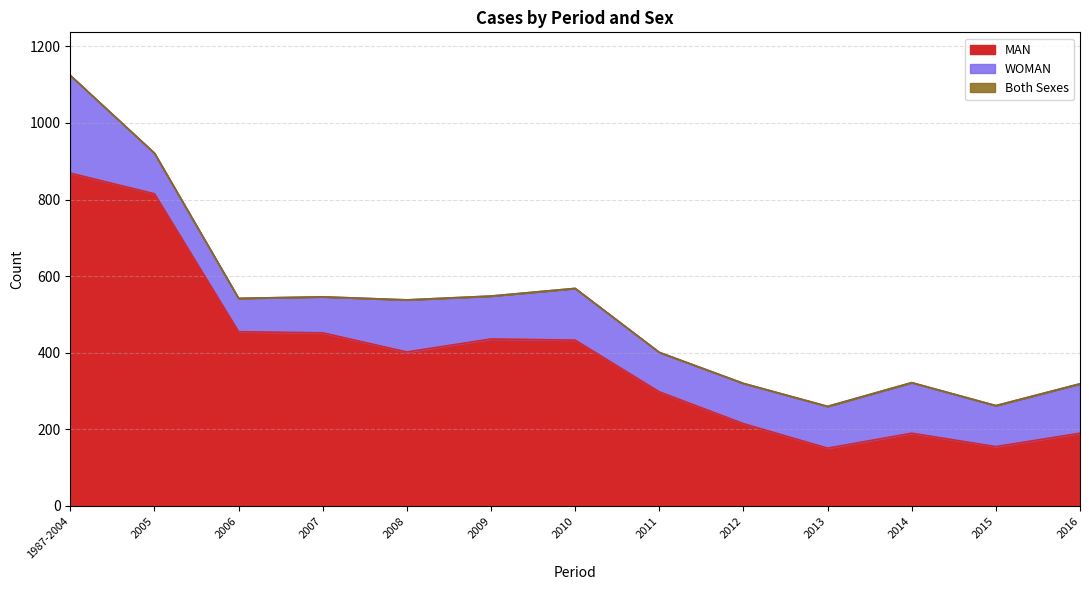

True or false: MAN and Both Sexes cross at least once.

False